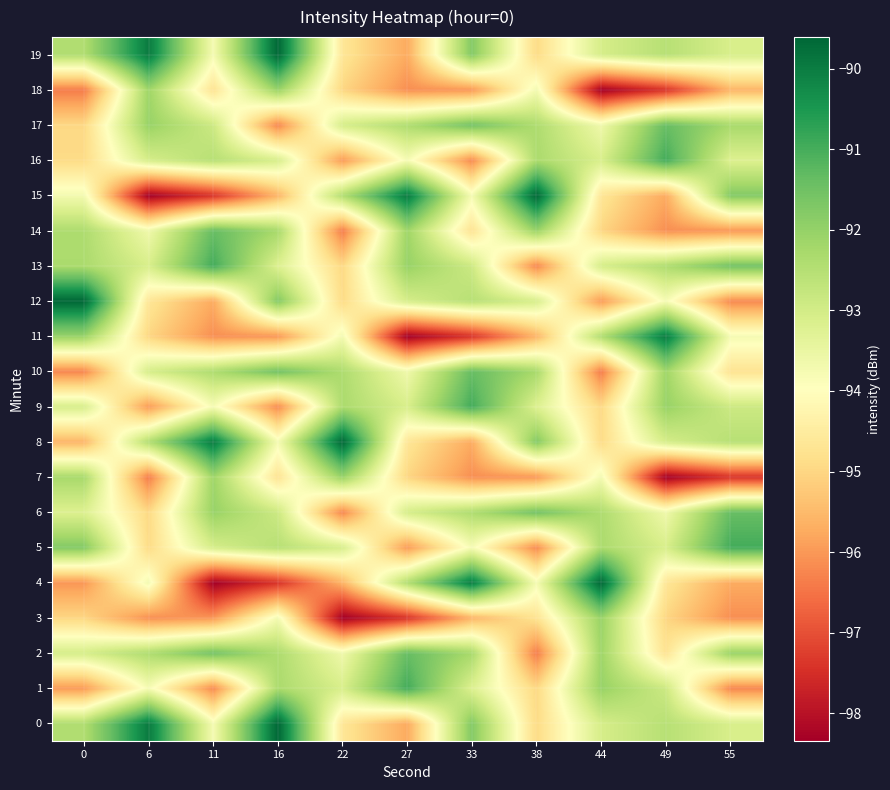

What is the difference between the highest and lowest values at 38?

6.8